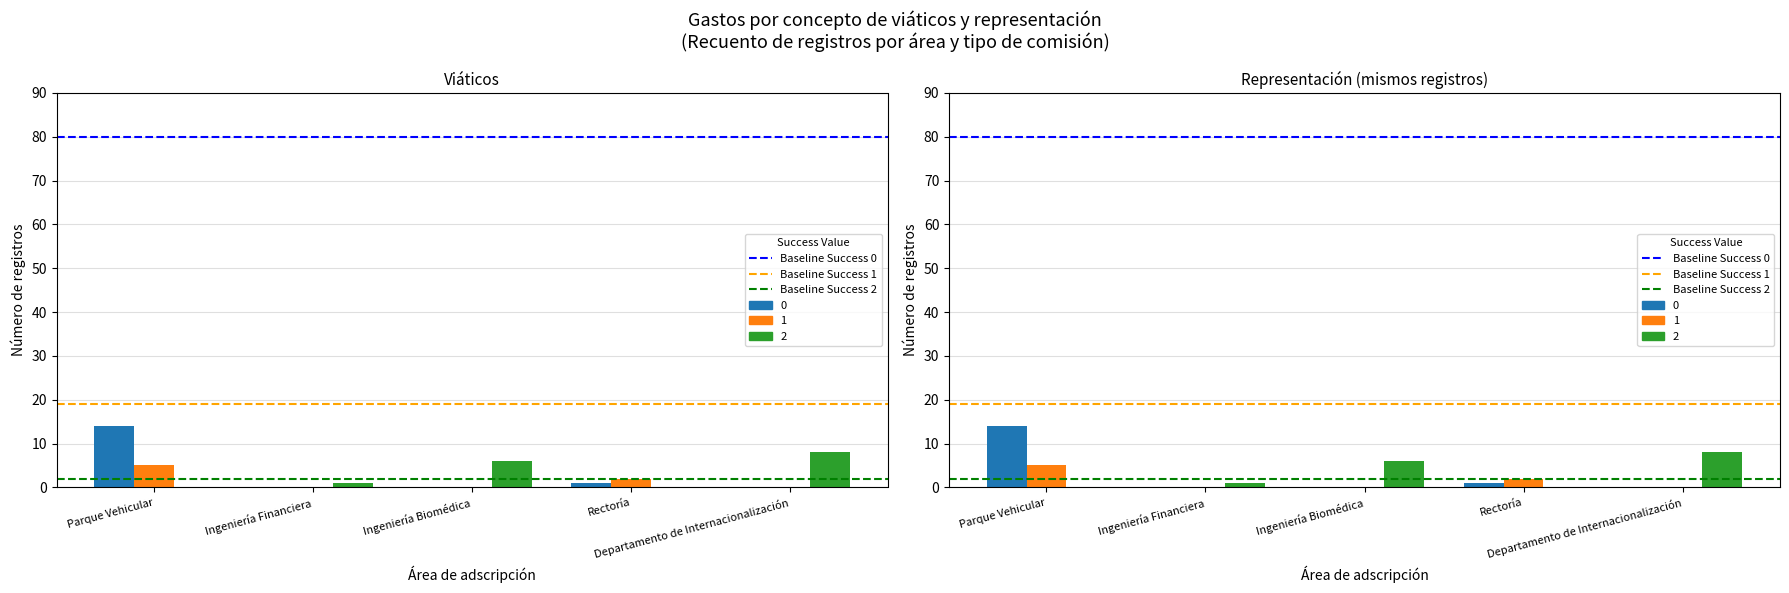

What is the spread (max minus min) of values at Ingeniería Financiera?

78